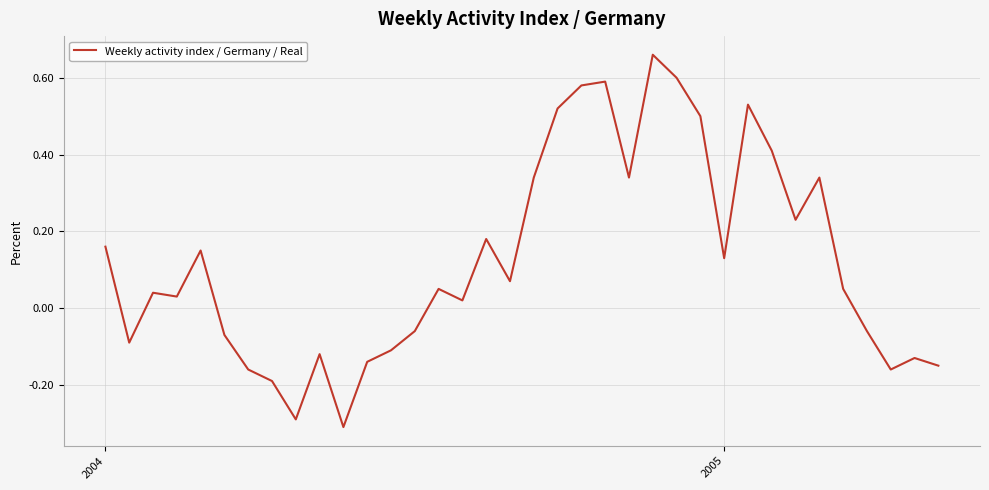

What is the minimum value shown in the chart?

-0.3